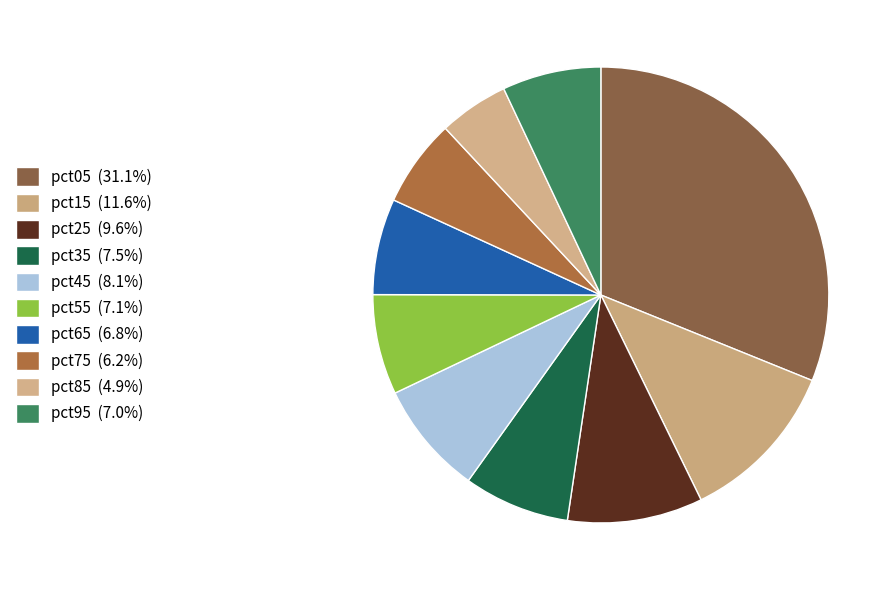

What percentage is NOT represented by pct05?

68.9%